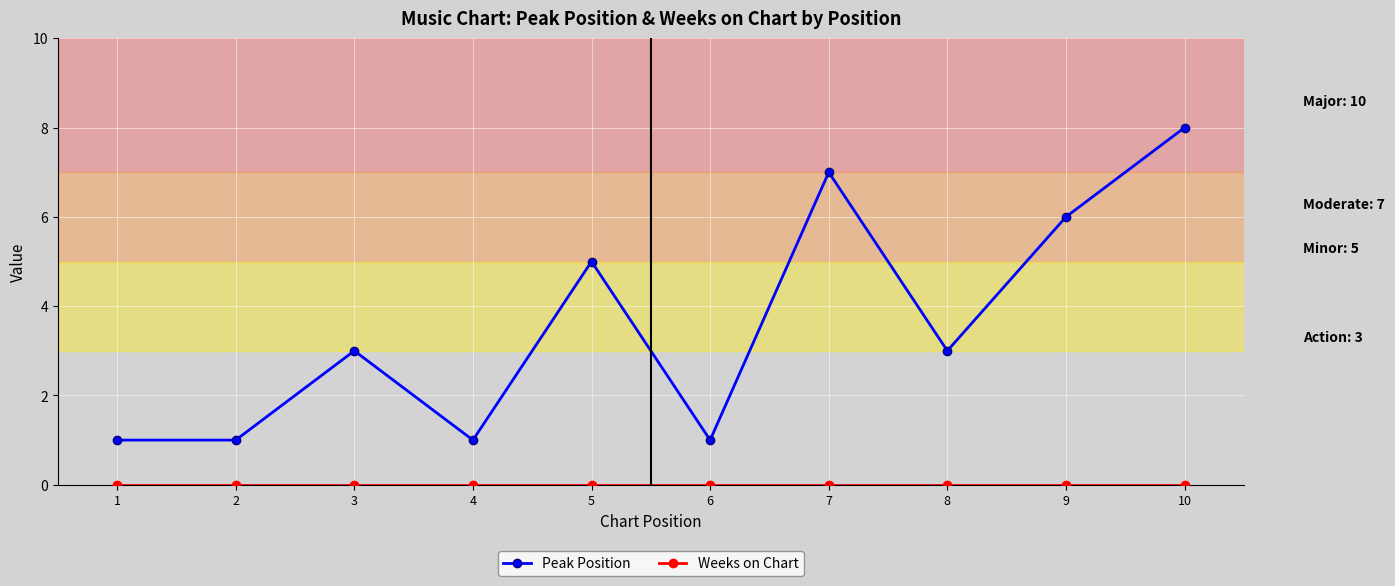

Between 3 and 5, which series saw the biggest shift?

Peak Position